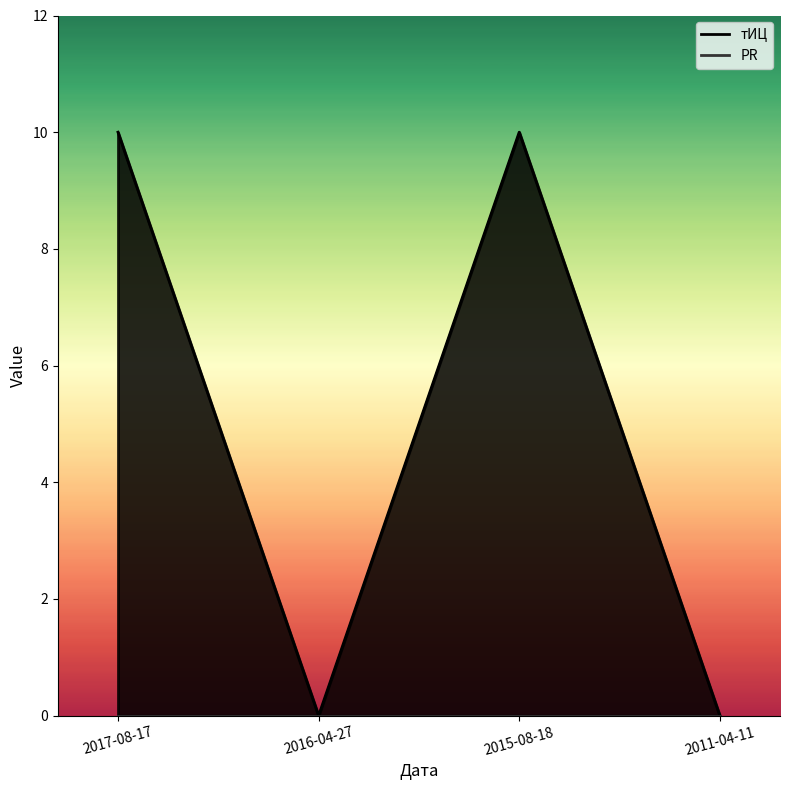

What is the change in value from 2015-08-18 to 2011-04-11?

-10